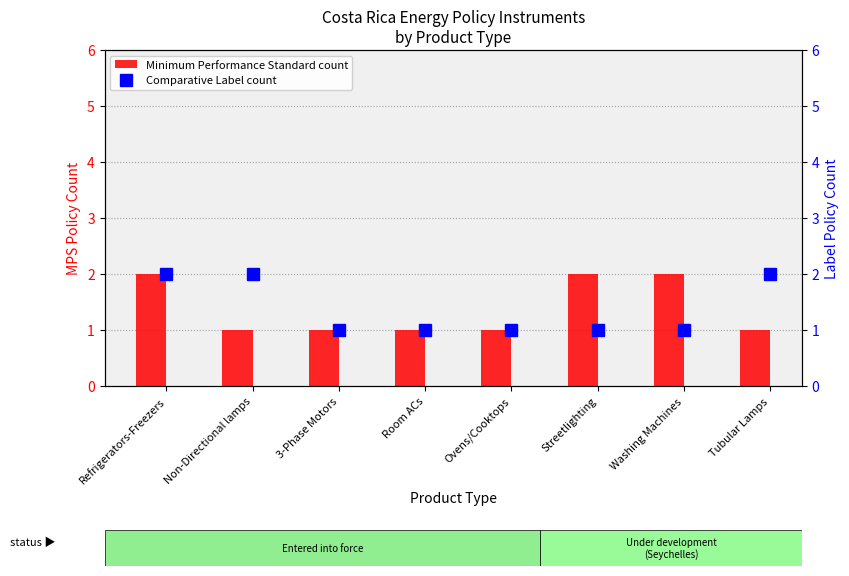

How many series are shown in this chart?

2